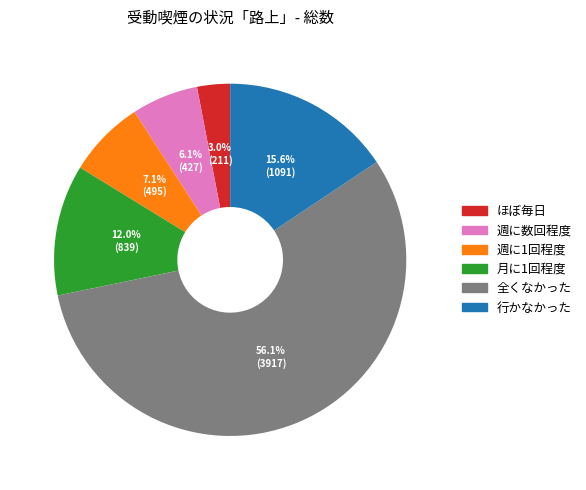

Is the sum of 全くなかった and ほぼ毎日 greater than half?

Yes